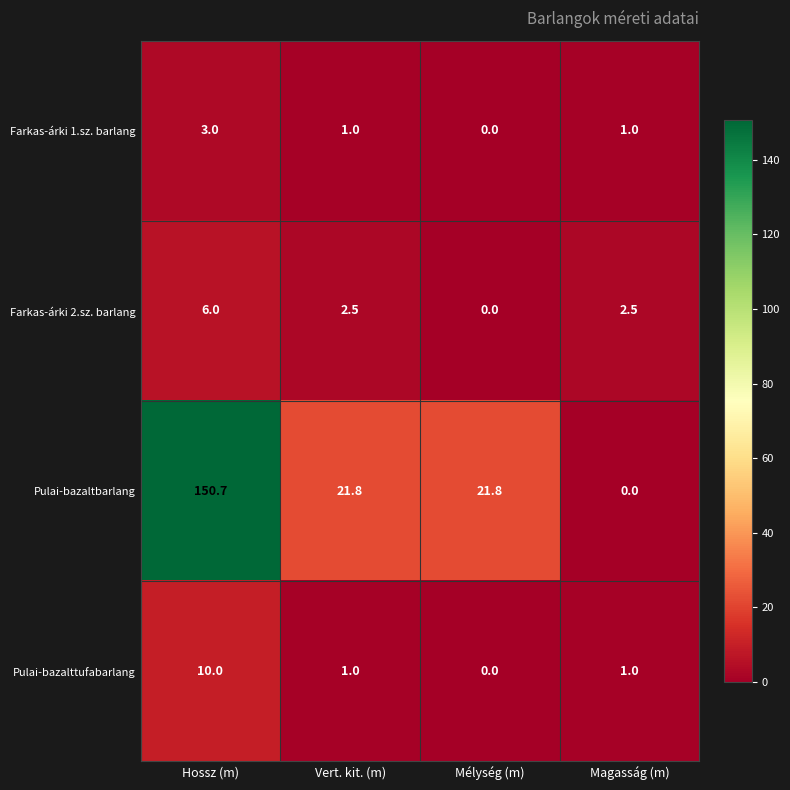

How many series are shown in this chart?

4